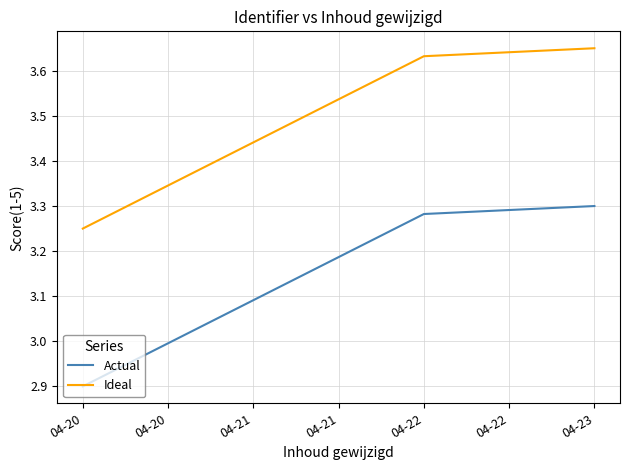

At which label is Actual closest to 3?

04-20